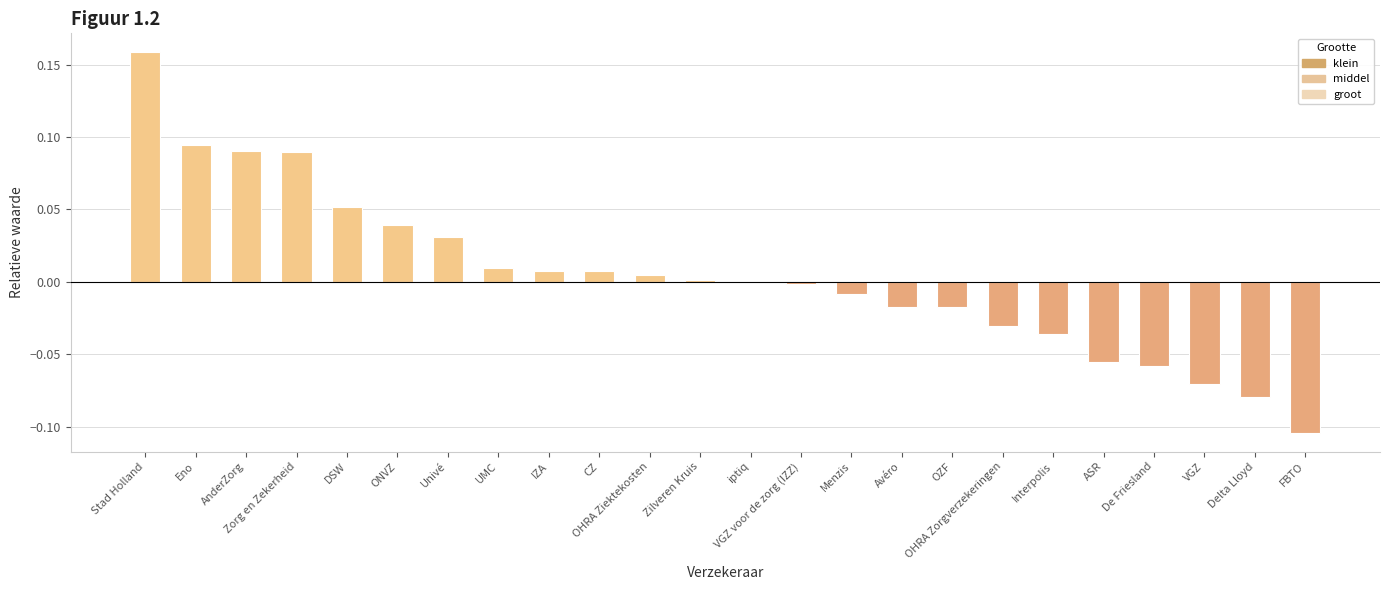

Which category has the highest value across all series?

Stad Holland